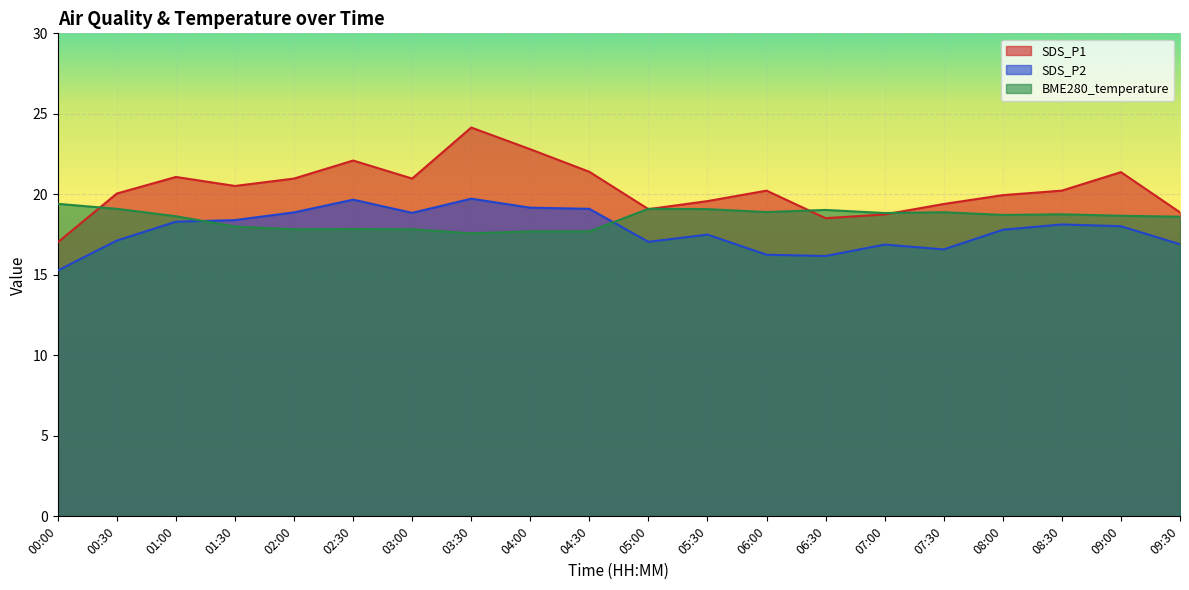

True or false: SDS_P1 has a value of 18.8 at 07:00.

True